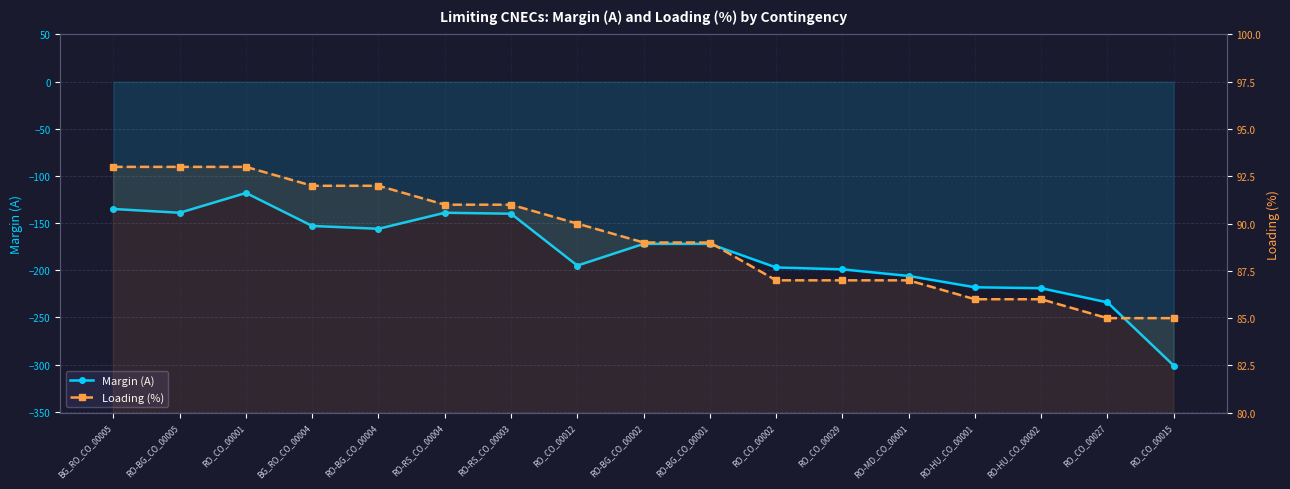

Count the Loading (%) values in the range 87 to 92.

10